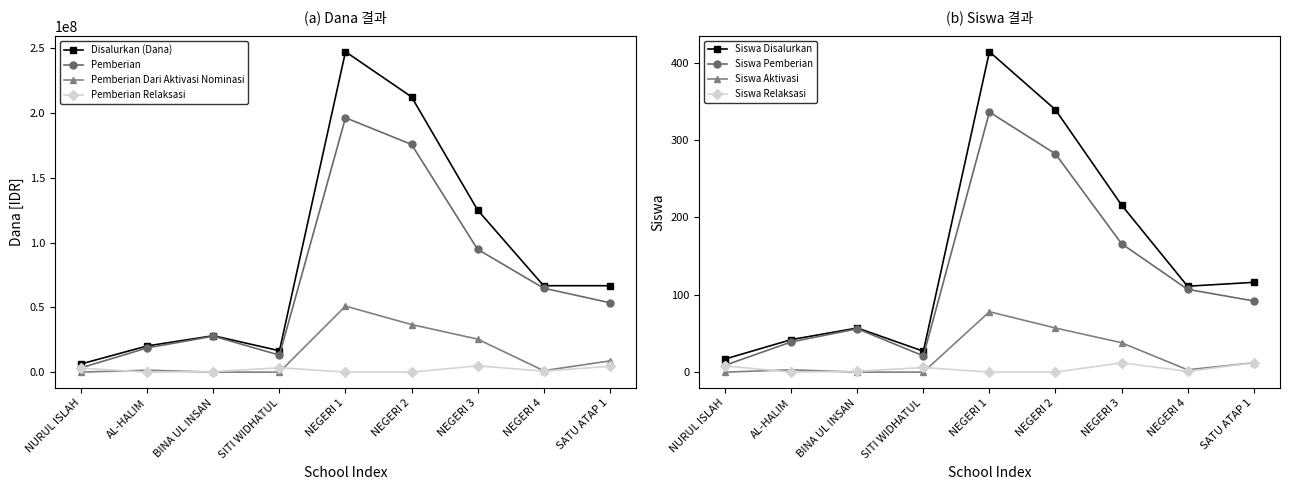

Is the value of Disalurkan (Dana) at SATU ATAP 1 greater than the value of Pemberian at NURUL ISLAH?

Yes